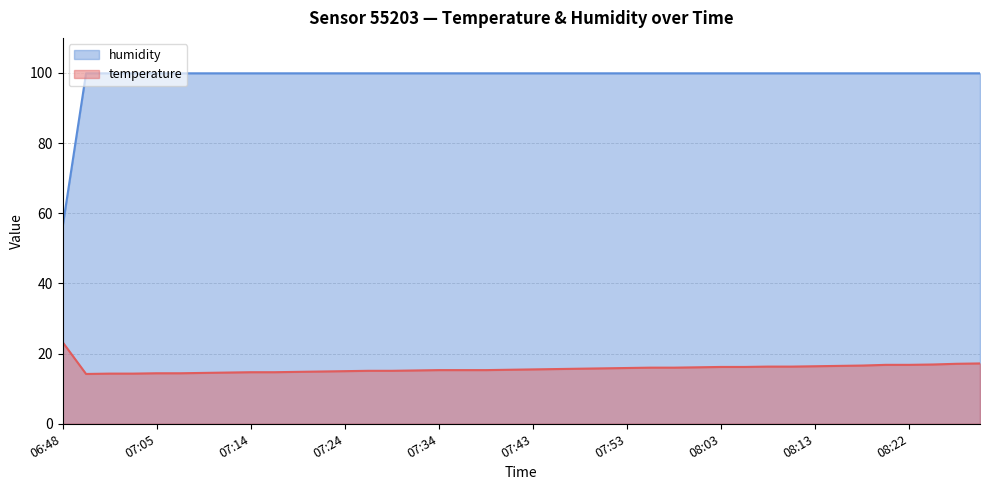

Rank the series at 07:56 from lowest to highest value.

temperature, humidity